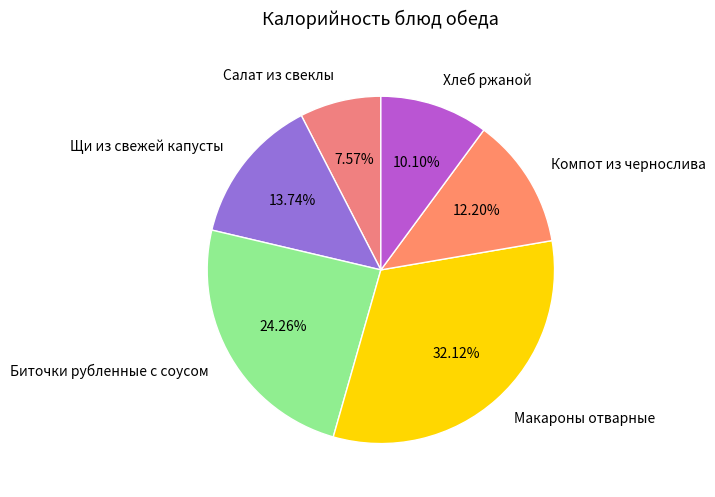

Is the sum of Салат из свеклы and Макароны отварные greater than half?

No